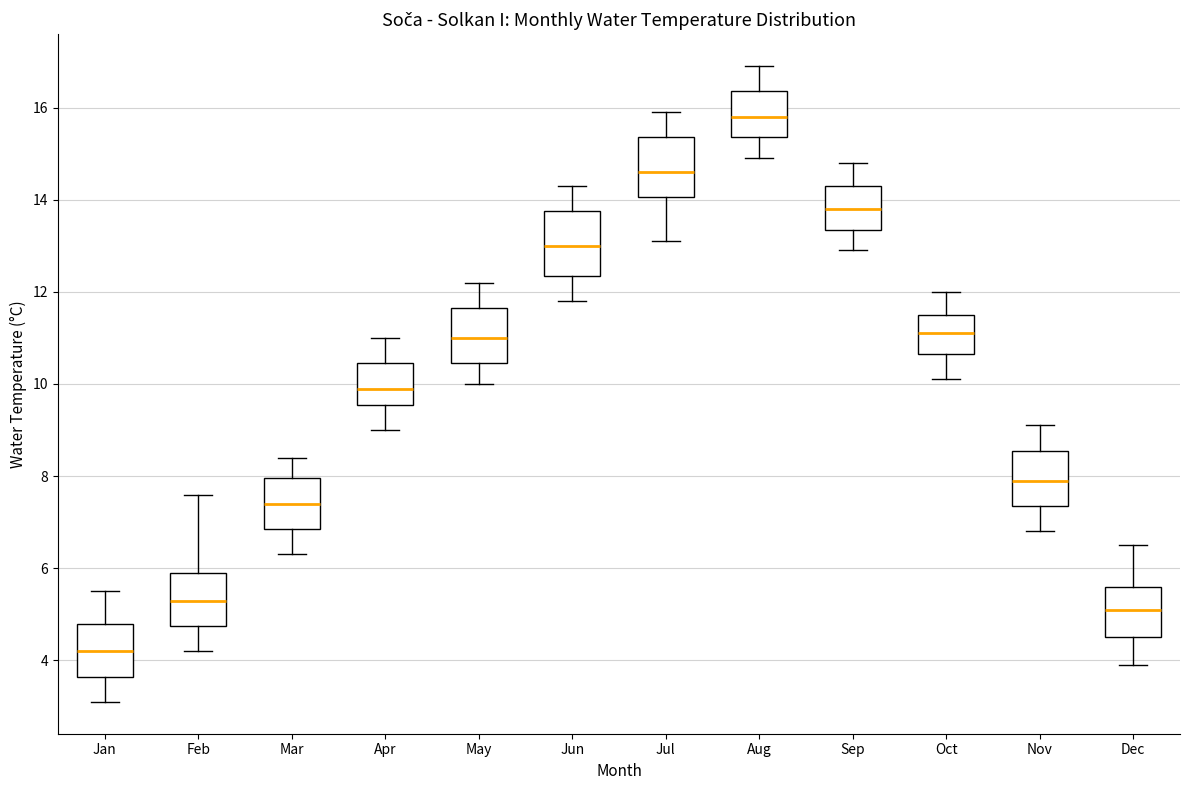

Where does the median line of the box for Apr sit on the y-axis? The values are not printed on the chart, so give them approximately, as read against the axis.

10.0